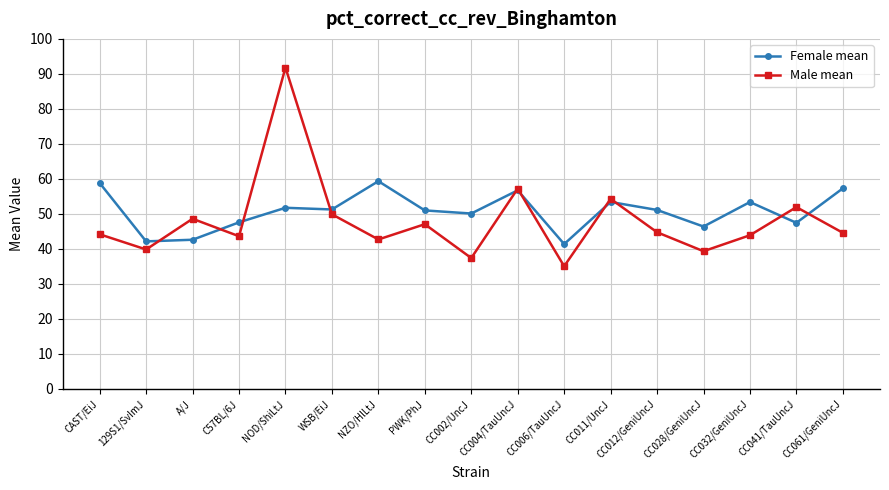

Which series has the largest range (max minus min)?

Male mean